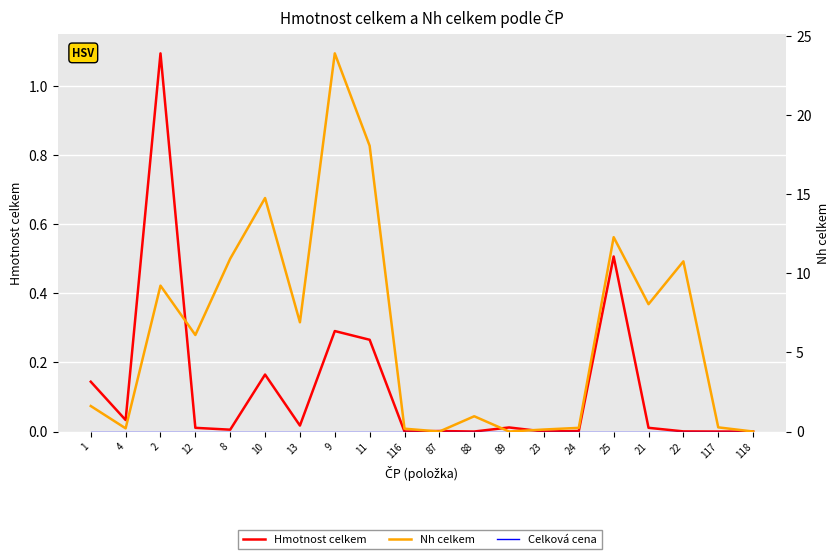

What position from the left is 25?

16